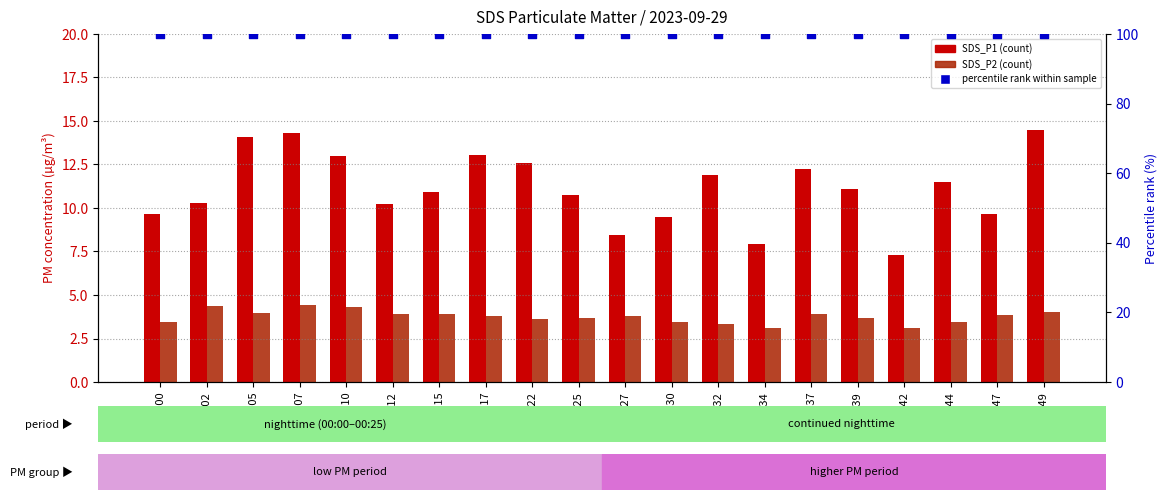

What are all the series names shown in the legend?

SDS_P1, SDS_P2, percentile rank within sample